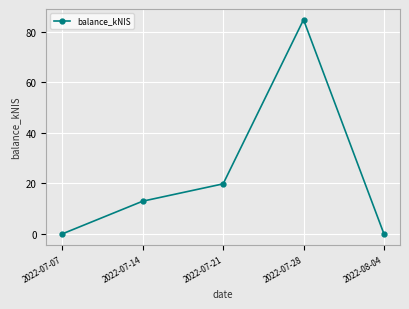

The value at 2022-07-07 is 0.0. True or false?

True